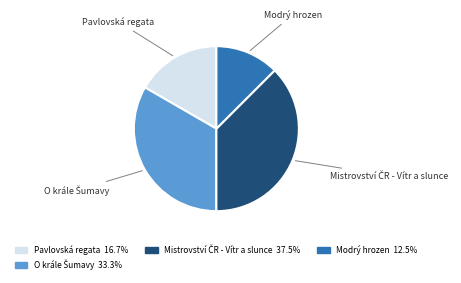

Is there a majority slice in this chart?

No